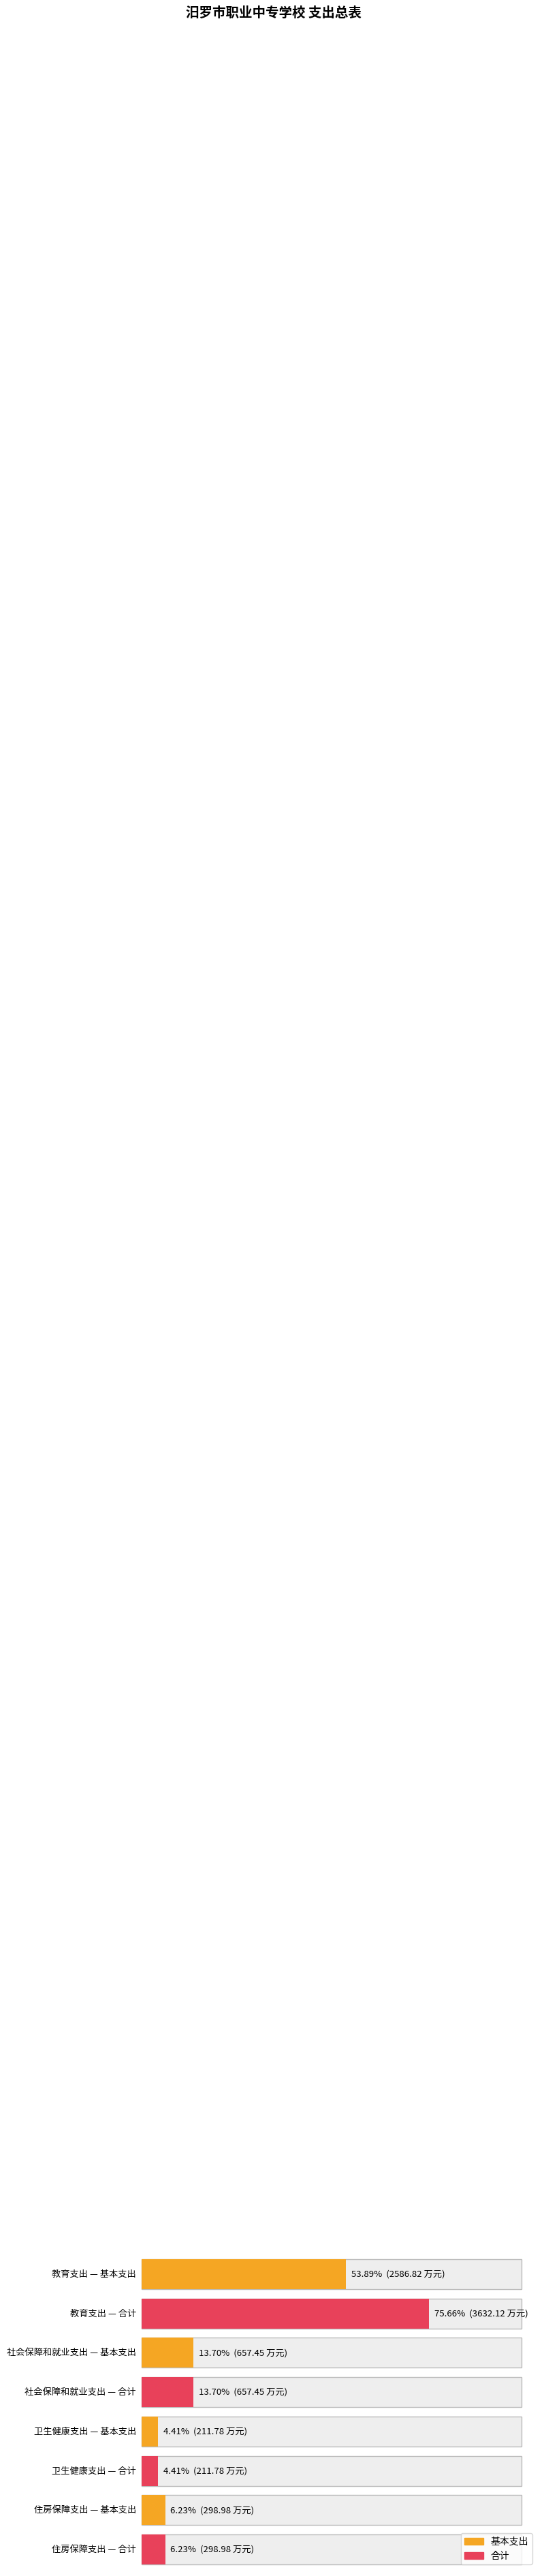

What is the total value across all series at 社会保障和就业支出?

1314.9